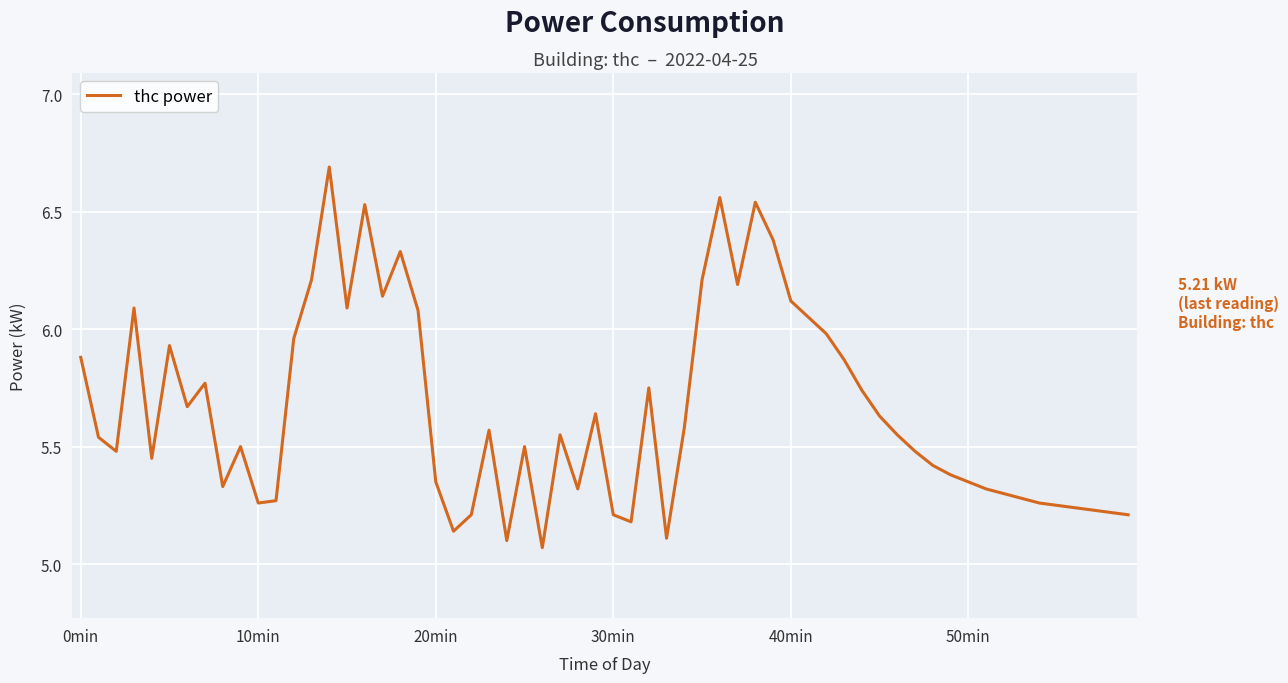

What is the difference between the maximum and minimum values?

1.6